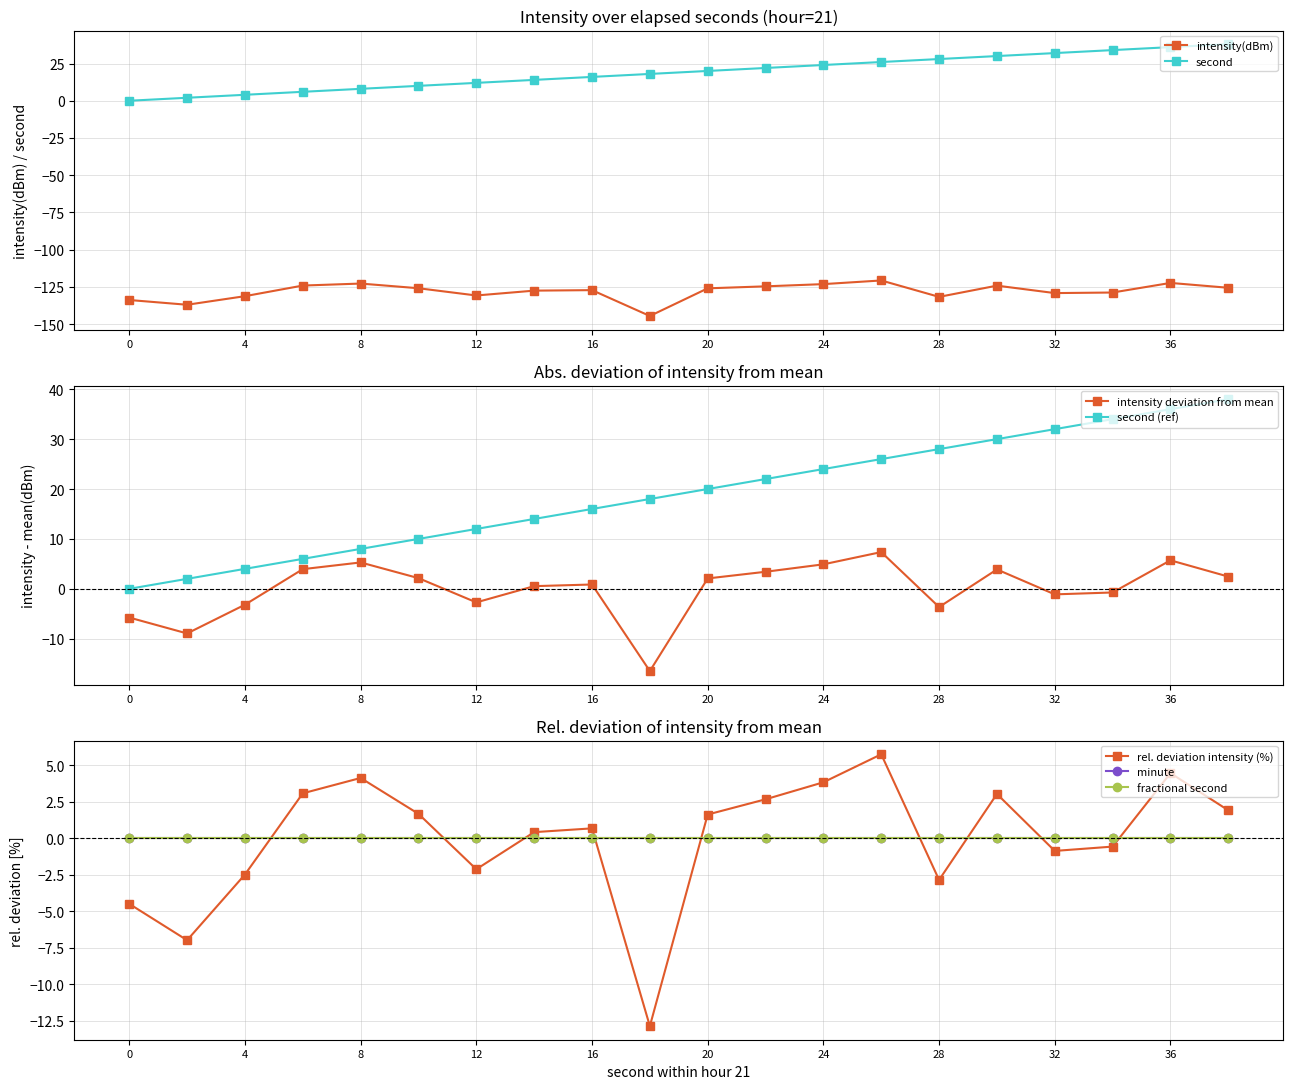

Reading left to right, transcribe all the data shown in this chart.

intensity(dBm): -133.8	-137.0	-131.2	-124.1	-122.7	-125.9	-130.7	-127.5	-127.2	-144.5	-125.9	-124.6	-123.1	-120.7	-131.7	-124.1	-129.1	-128.8	-122.3	-125.6
second: 0.0	2.0	4.0	6.0	8.0	10.0	12.0	14.0	16.0	18.0	20.0	22.0	24.0	26.0	28.0	30.0	32.0	34.0	36.0	38.0